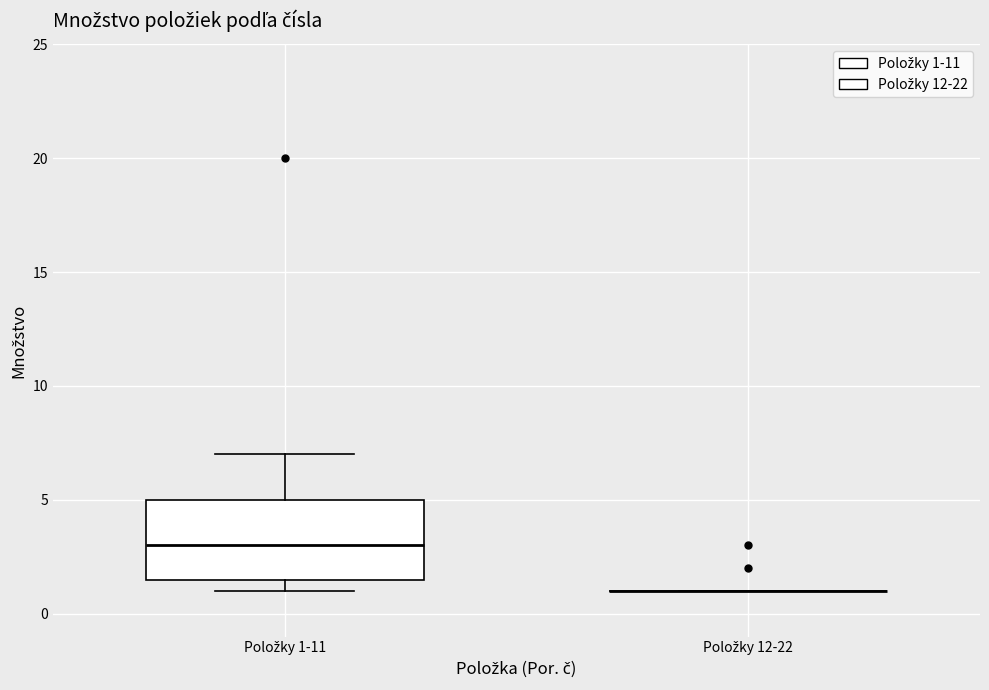

Which box is the tallest, from its lower edge to its upper edge?

Položky 1-11